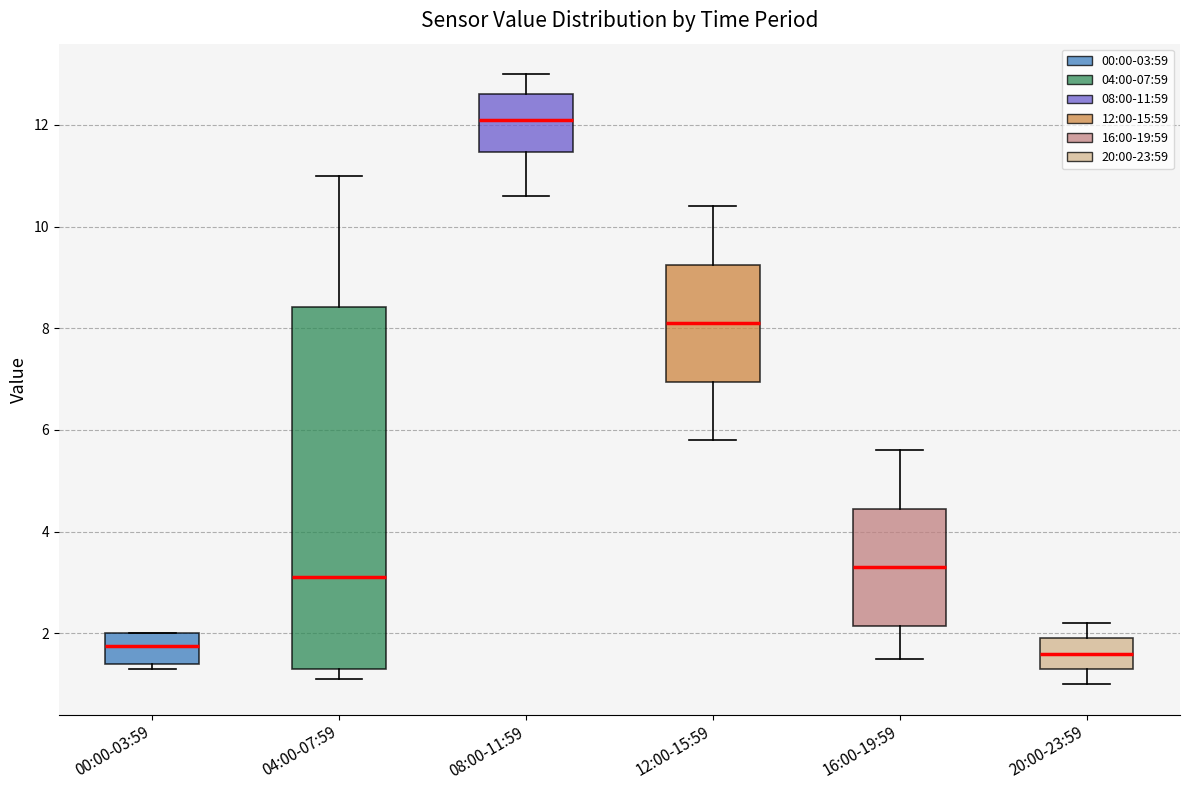

Reading left to right, read every box against the y-axis: the position of its median line, the range the box covers, and the ends of its whiskers. The values are not printed on the chart, so give them approximately, as read against the axis.

00:00-03:59: median 1.8, box 1.4 to 2.0, whiskers 1.4 (just below the box's lower edge) to 2.0
04:00-07:59: median 3.2, box 1.4 to 8.4, whiskers 1.2 to 11.0
08:00-11:59: median 12.2, box 11.4 to 12.6, whiskers 10.6 to 13.0
12:00-15:59: median 8.2, box 7.0 to 9.2, whiskers 5.8 to 10.4
16:00-19:59: median 3.4, box 2.2 to 4.4, whiskers 1.6 to 5.6
20:00-23:59: median 1.6, box 1.4 to 2.0, whiskers 1.0 to 2.2